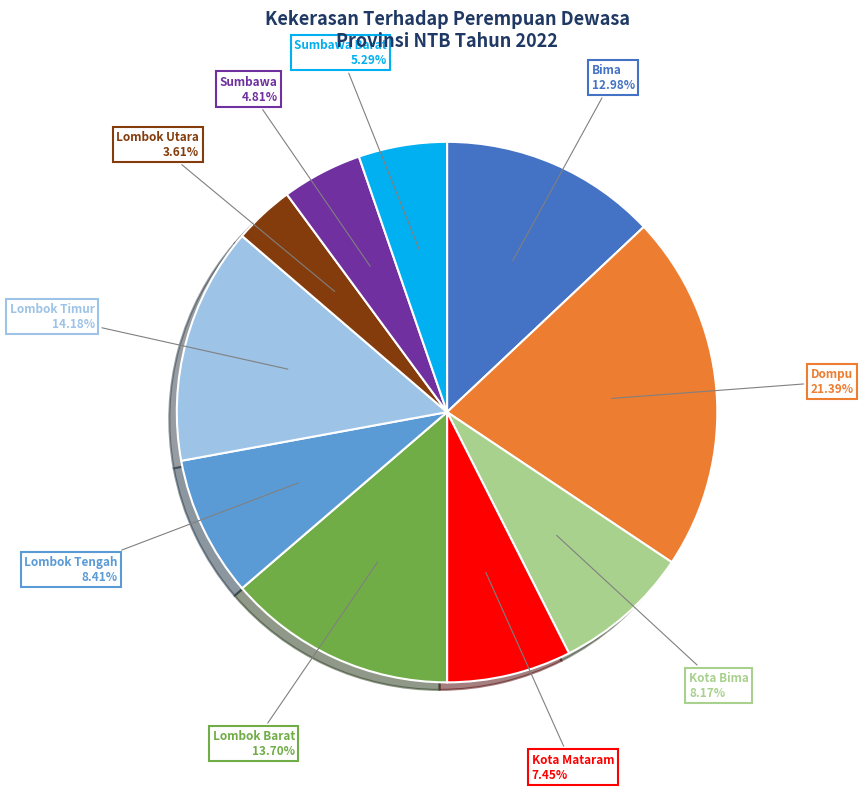

How many slices are in this pie chart?

10